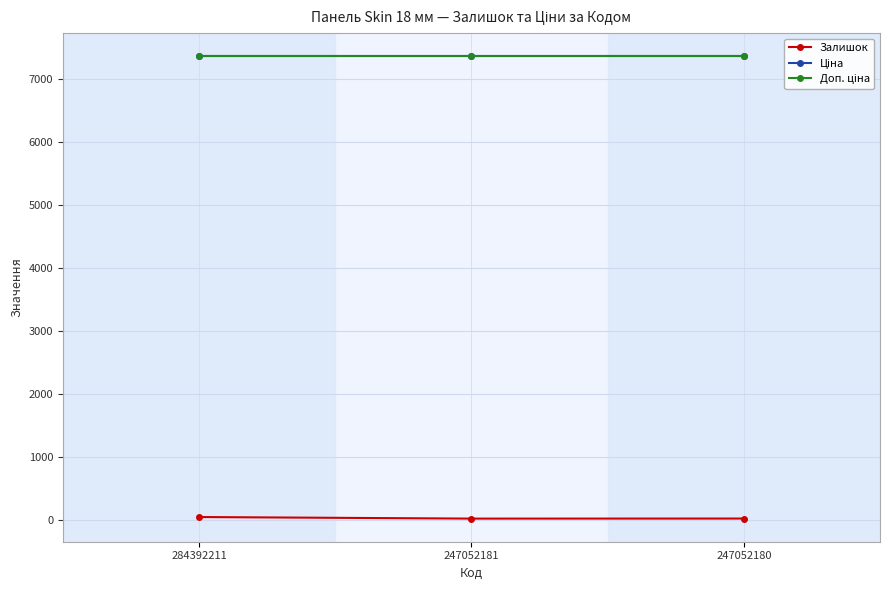

Is this an area chart (filled region under the line)?

No